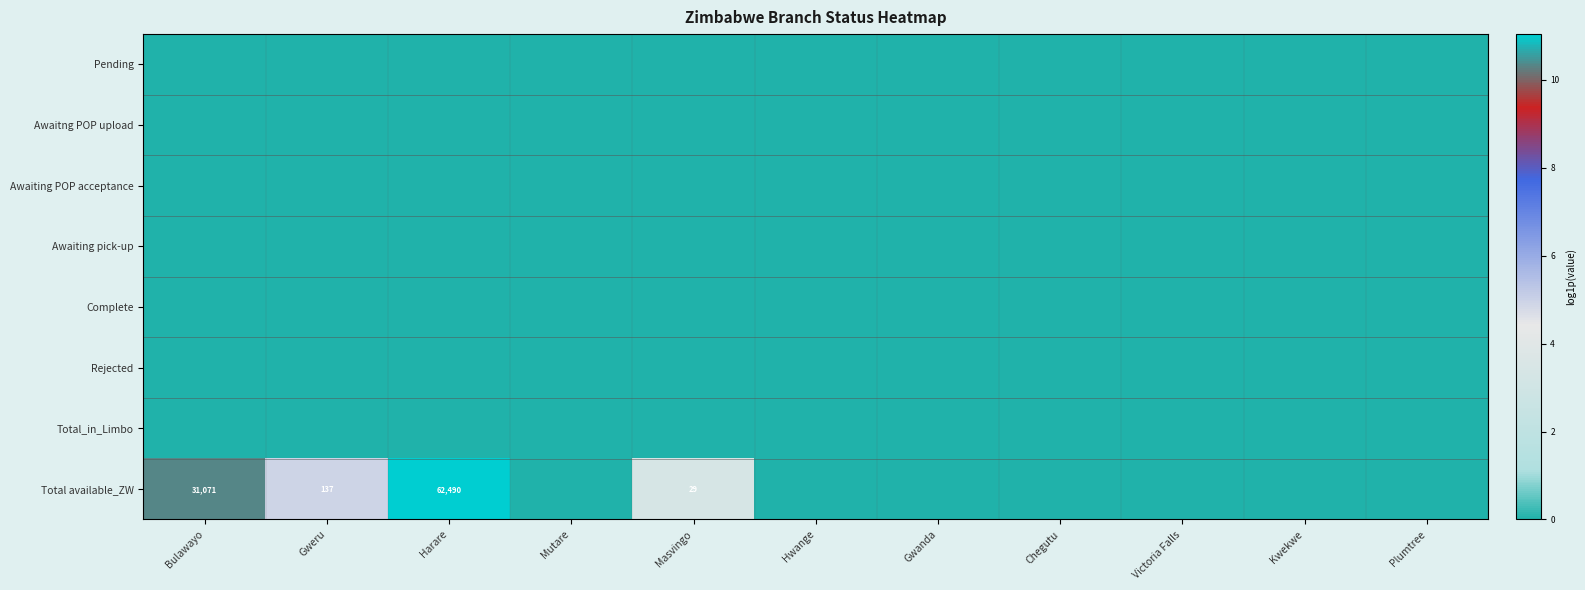

The value of Complete at Bulawayo is 0.0. True or false?

True